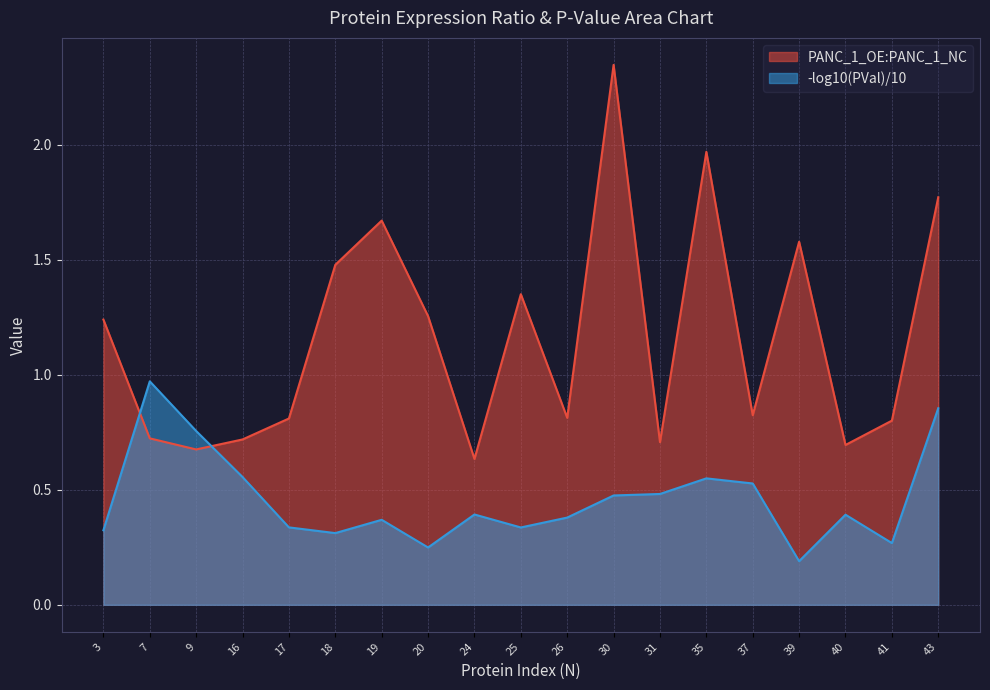

Reading left to right, extract all data points from this chart.

3=1.2	7=0.7	9=0.7	16=0.7	17=0.8	18=1.5	19=1.7	20=1.3	24=0.6	25=1.3	26=0.8	30=2.3	31=0.7	35=2.0	37=0.8	39=1.6	40=0.7	41=0.8	43=1.8